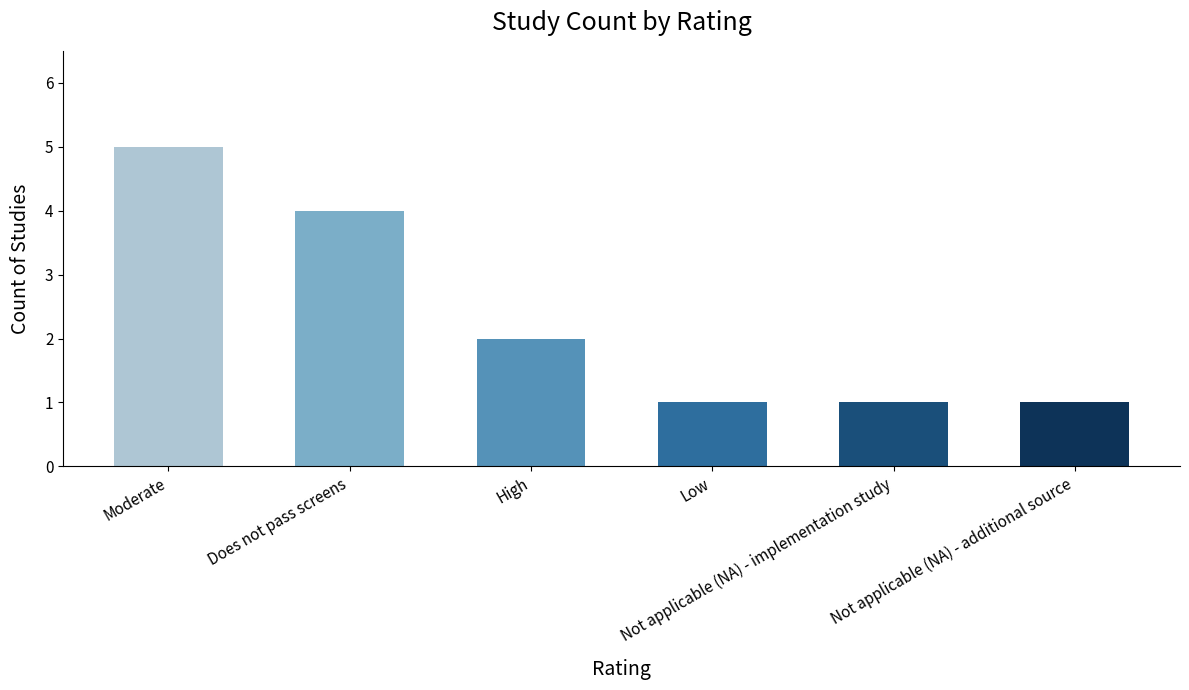

At which label does the data first exceed 2?

Moderate